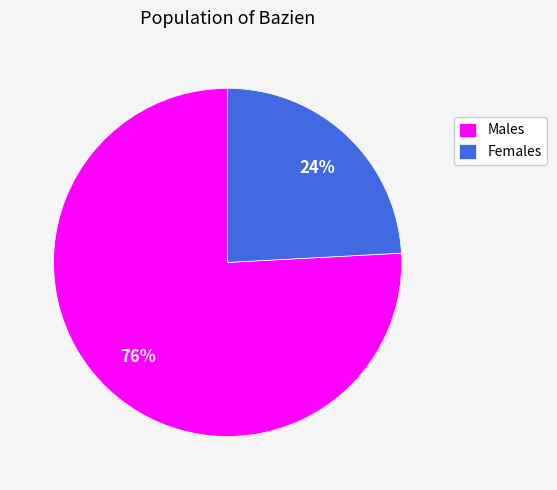

To the nearest percent, what is the average slice percentage?

50%